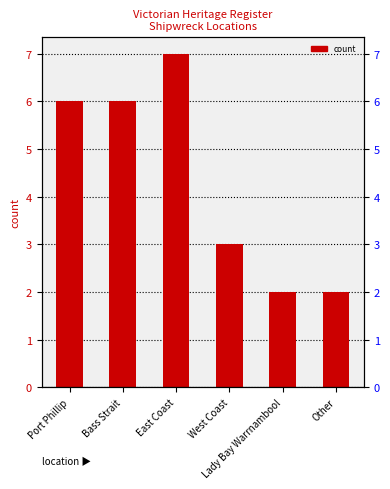

What is the value of the 2nd bar from the left?

6